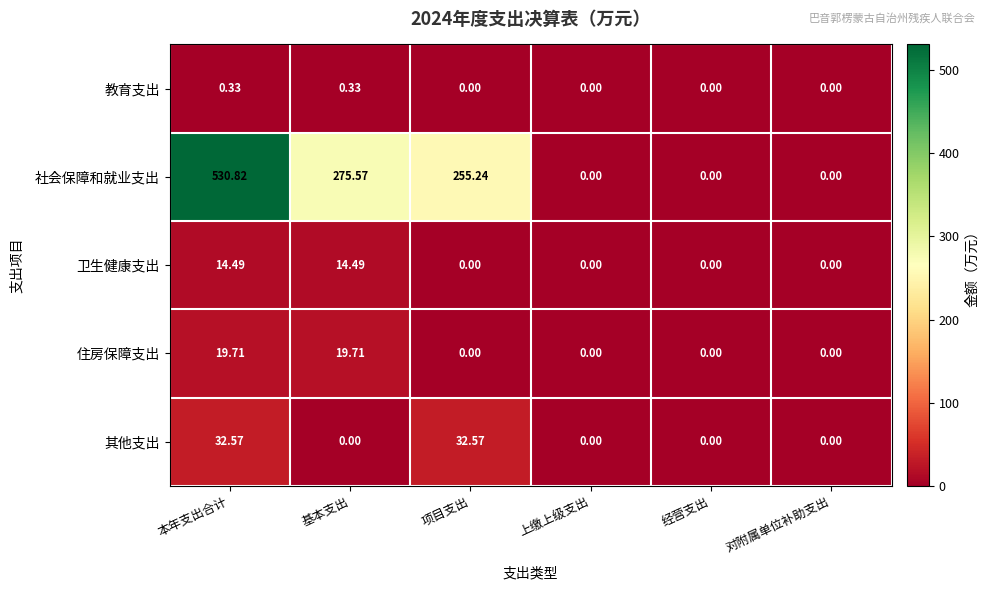

At which label does 社会保障和就业支出 first exceed 255?

本年支出合计